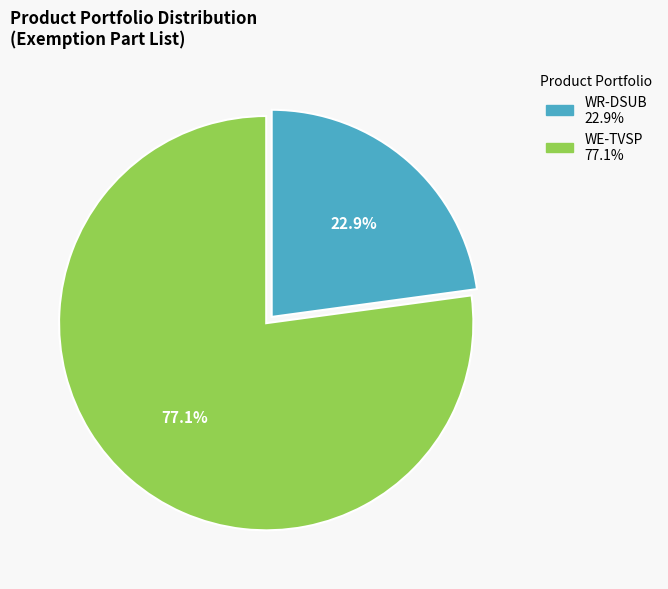

Rank the categories by value from highest to lowest.

WE-TVSP, WR-DSUB